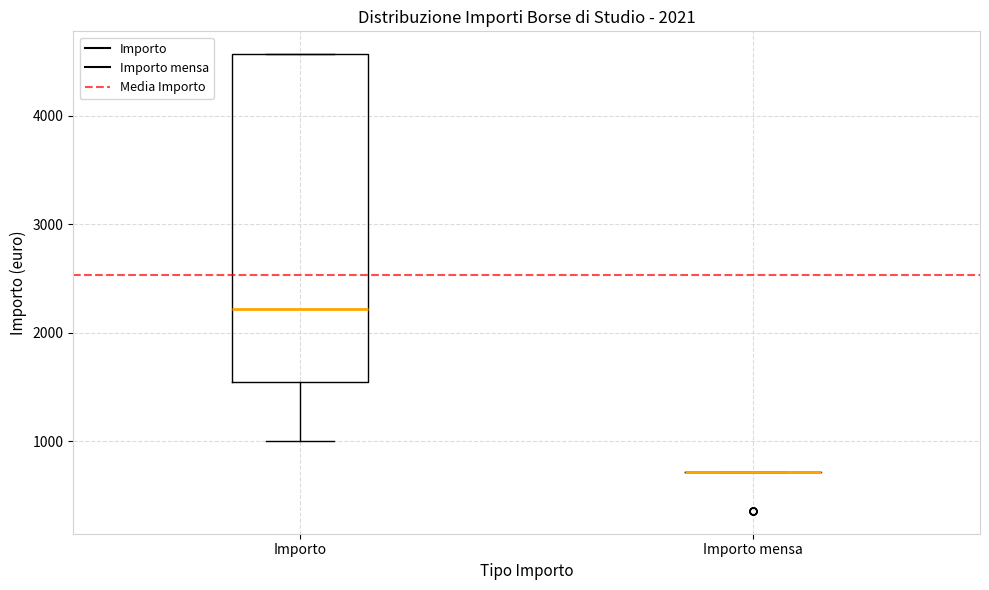

Comparing the boxes themselves (not the whiskers), which one is the tallest?

Importo